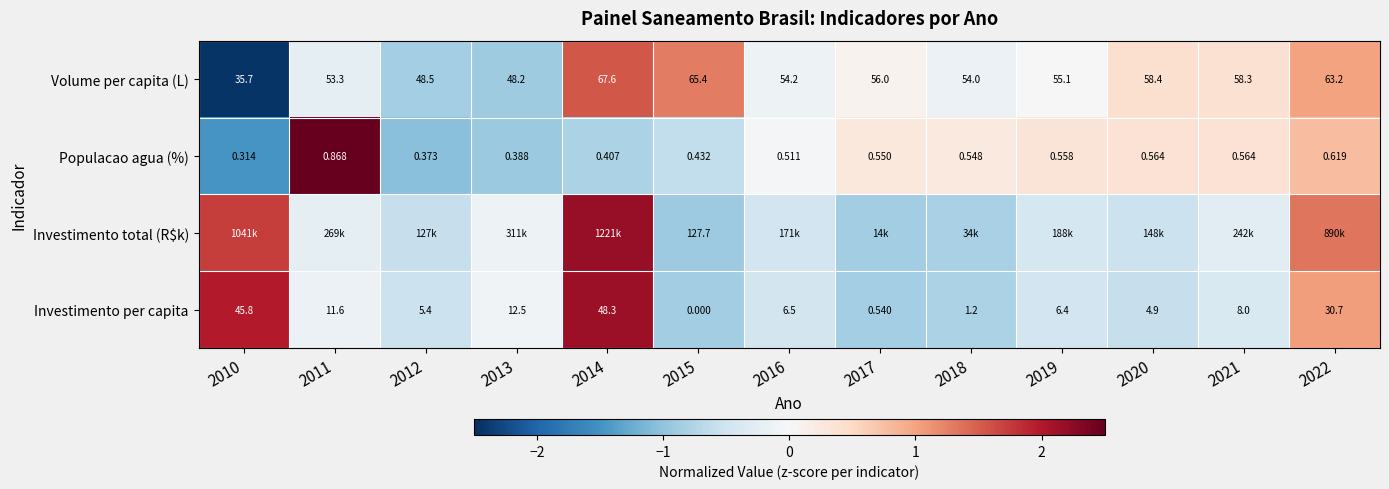

Is the value of Investimento per capita at 2014 greater than the value of Volume per capita (L) at 2020?

No